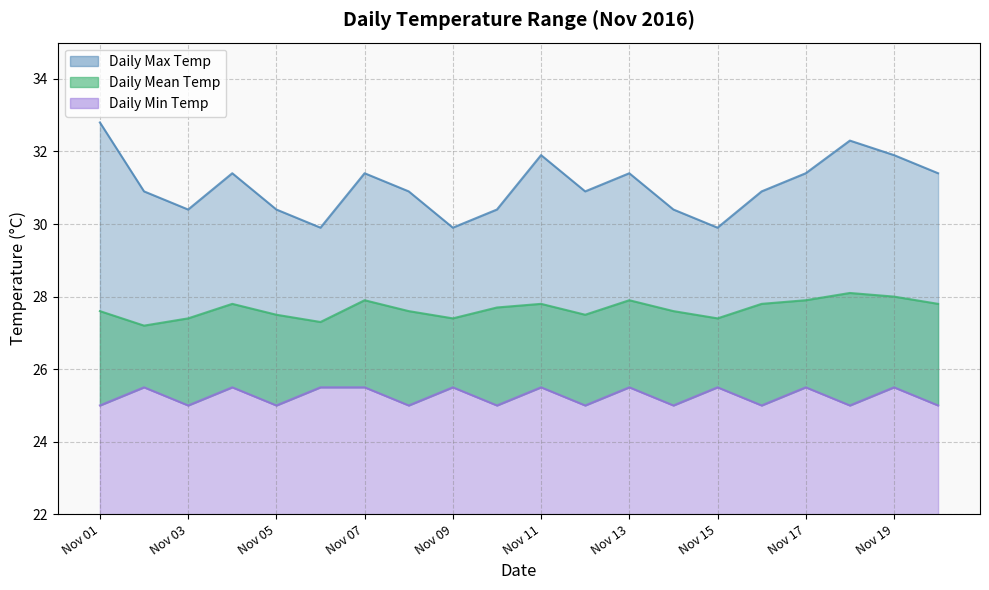

Rank the categories by Daily Max Temp value from lowest to highest.

2016-11-06, 2016-11-09, 2016-11-15, 2016-11-03, 2016-11-05, 2016-11-10, 2016-11-14, 2016-11-02, 2016-11-08, 2016-11-12, 2016-11-16, 2016-11-04, 2016-11-07, 2016-11-13, 2016-11-17, 2016-11-20, 2016-11-11, 2016-11-19, 2016-11-18, 2016-11-01